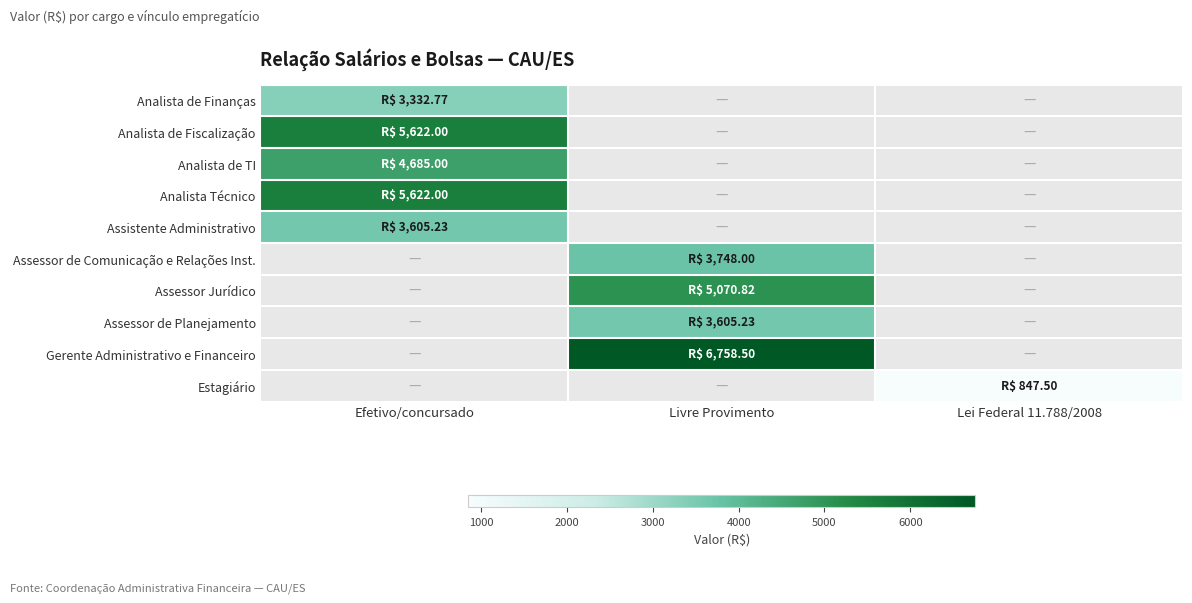

What value does the Assessor Jurídico series have at Livre Provimento?

5070.8